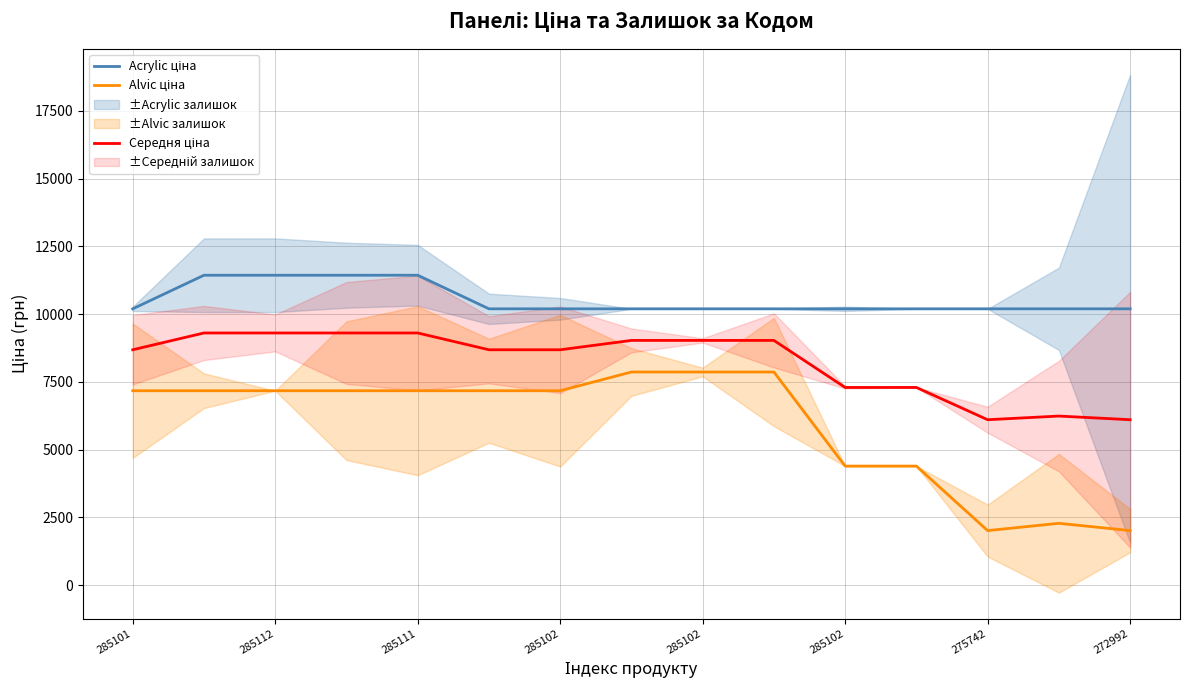

What is the total value across all series at 285111?

27915.5